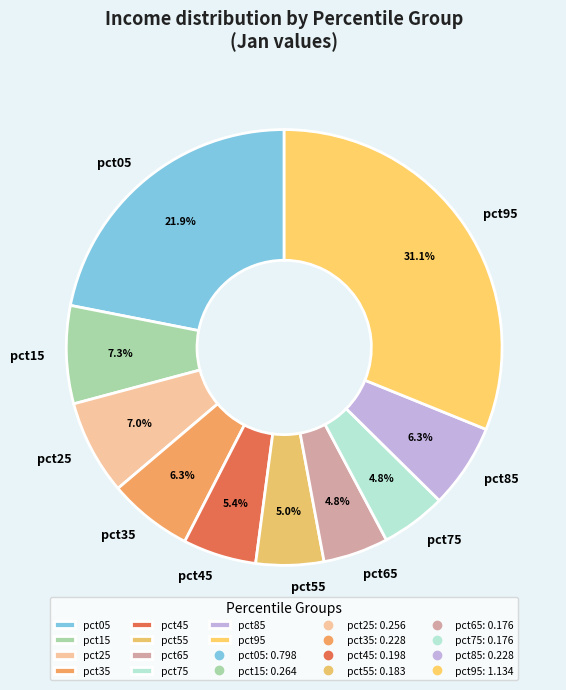

To the nearest percent, what is the difference between the largest and smallest slice percentages?

26%